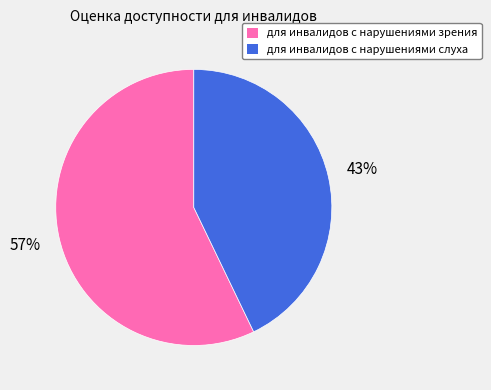

Rank the categories by value from lowest to highest.

для инвалидов с нарушениями слуха, для инвалидов с нарушениями зрения